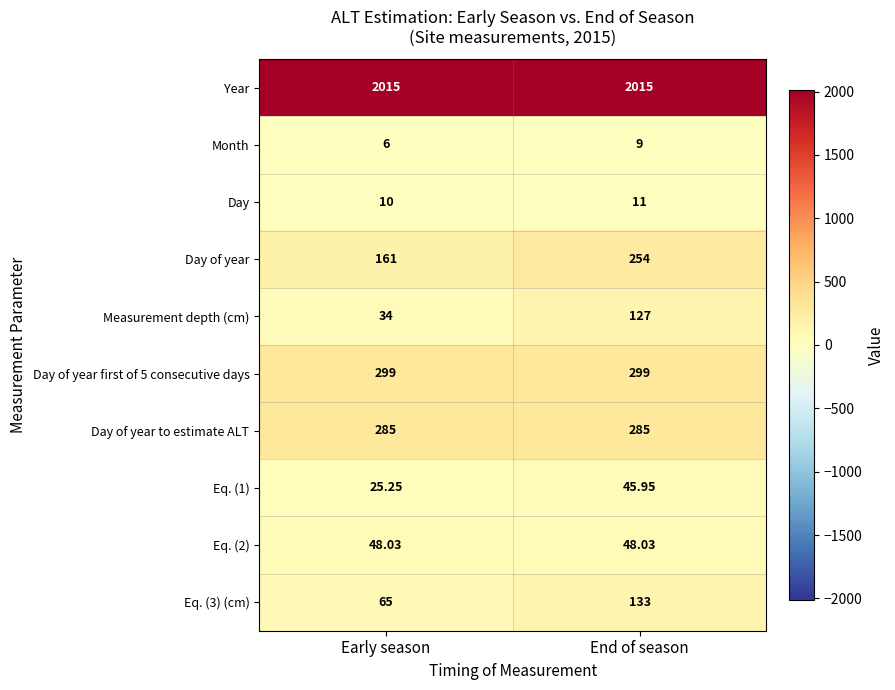

Is the value of Day at End of season greater than the value of Year at End of season?

No